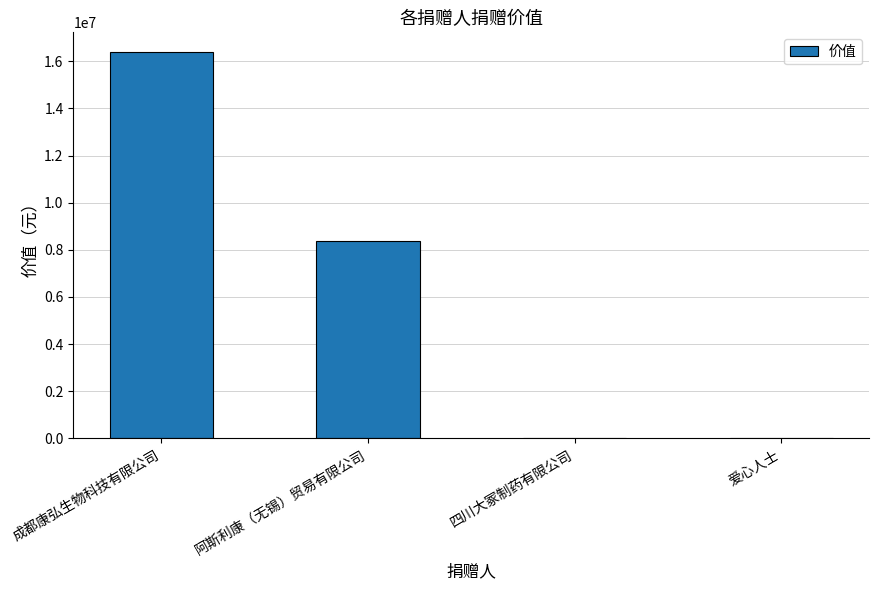

What is the change in value from 成都康弘生物科技有限公司 to 阿斯利康（无锡）贸易有限公司?

-8026404.8